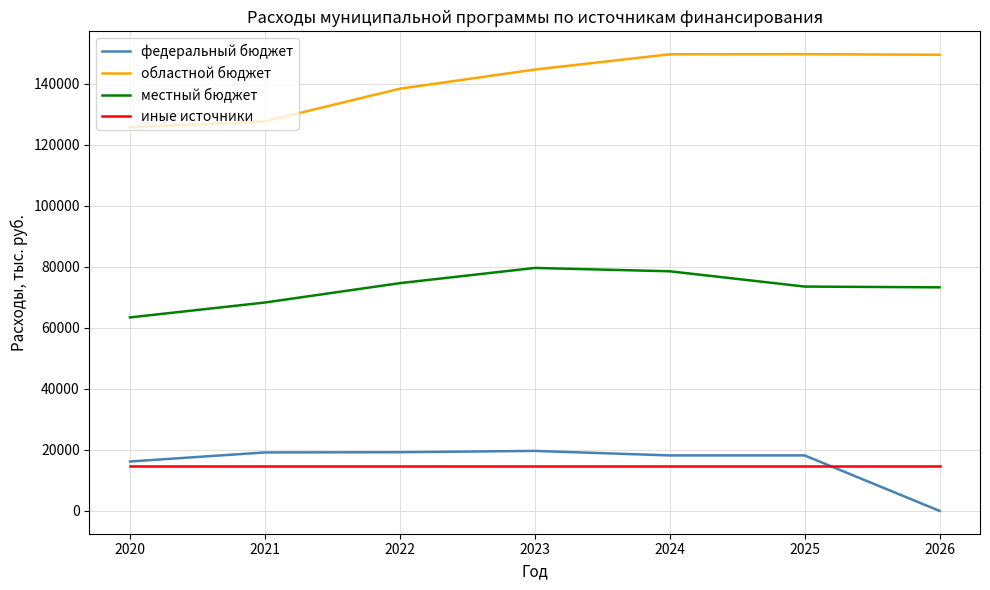

Is the value of иные источники at 2021 greater than the value of федеральный бюджет at 2023?

No